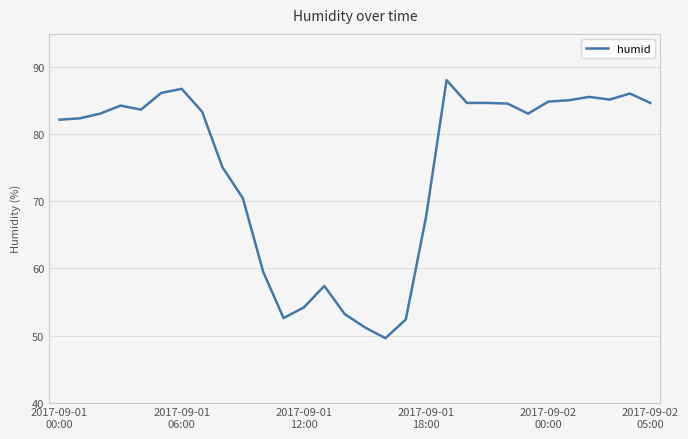

What is the greatest value displayed?

88.1